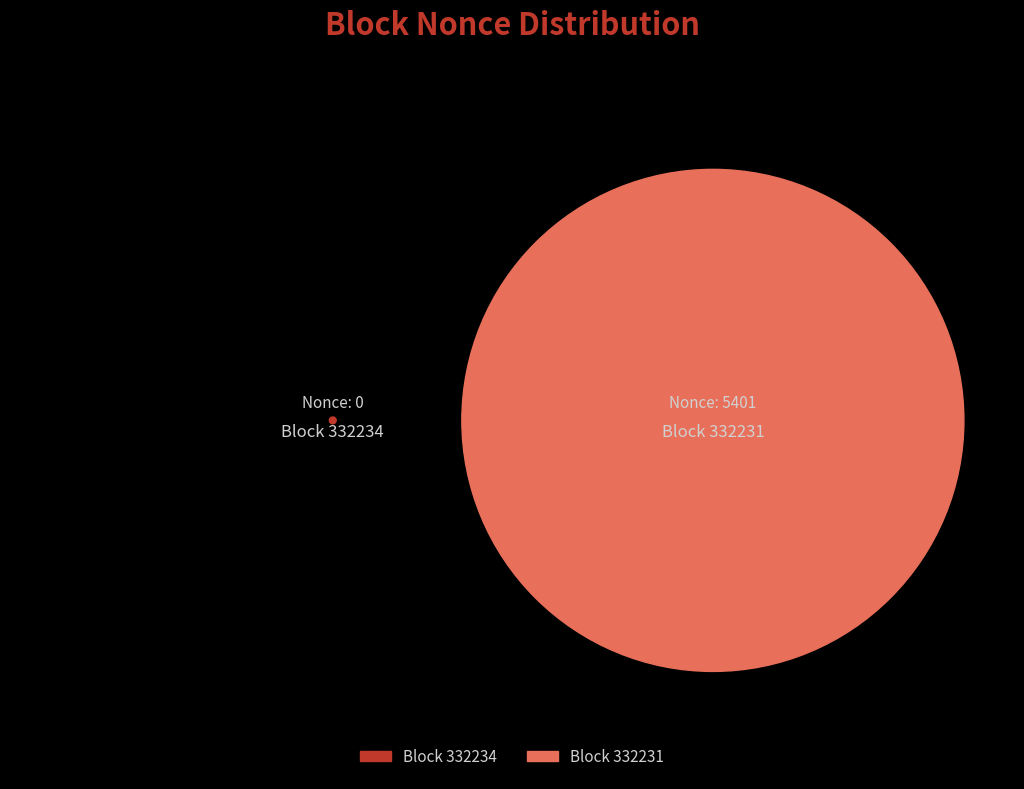

What percentage is the 332231 slice, to the nearest percent?

100%